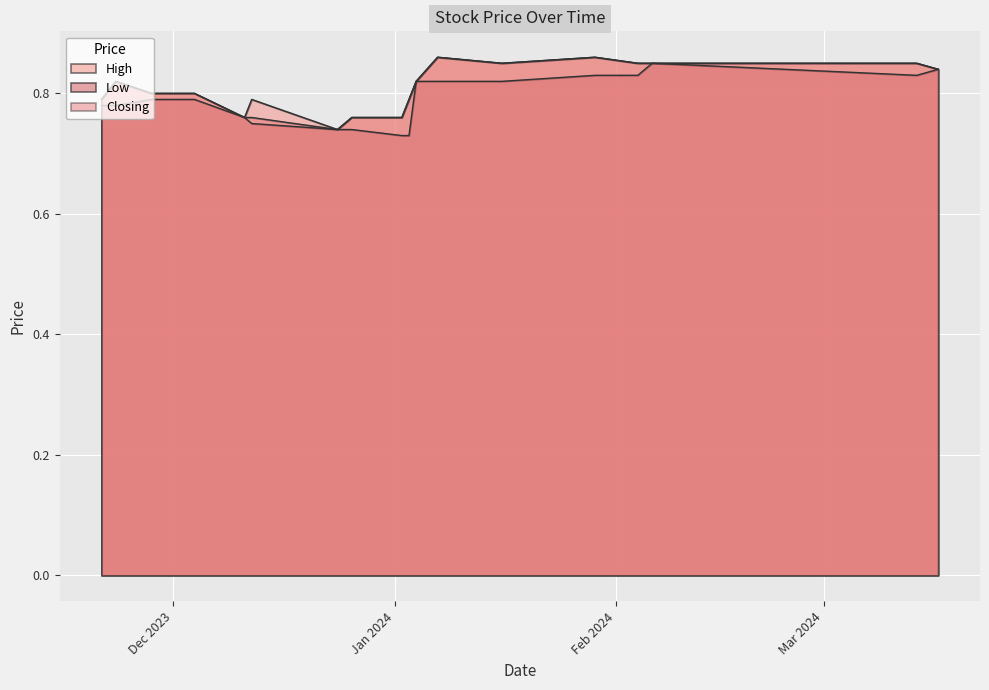

Between 07/01/2024 and 23/11/2023, which is larger?

07/01/2024